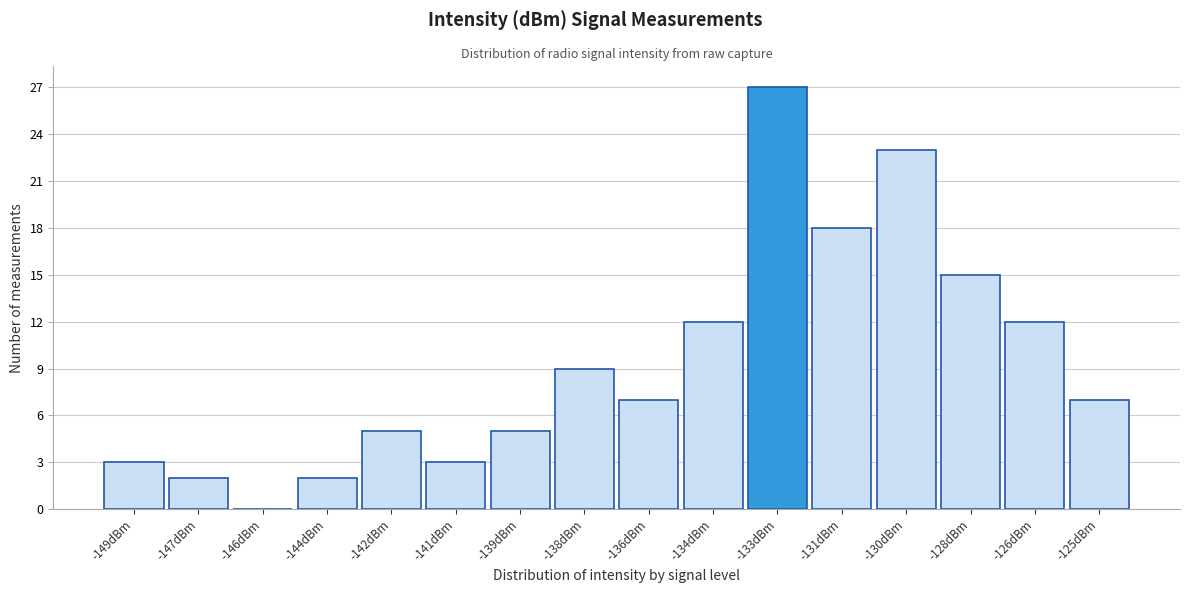

Reading right to left, list all the values displayed in this chart.

-125dBm=7	-126dBm=12	-128dBm=15	-130dBm=23	-131dBm=18	-133dBm=27	-134dBm=12	-136dBm=7	-138dBm=9	-139dBm=5	-141dBm=3	-142dBm=5	-144dBm=2	-146dBm=0	-147dBm=2	-149dBm=3